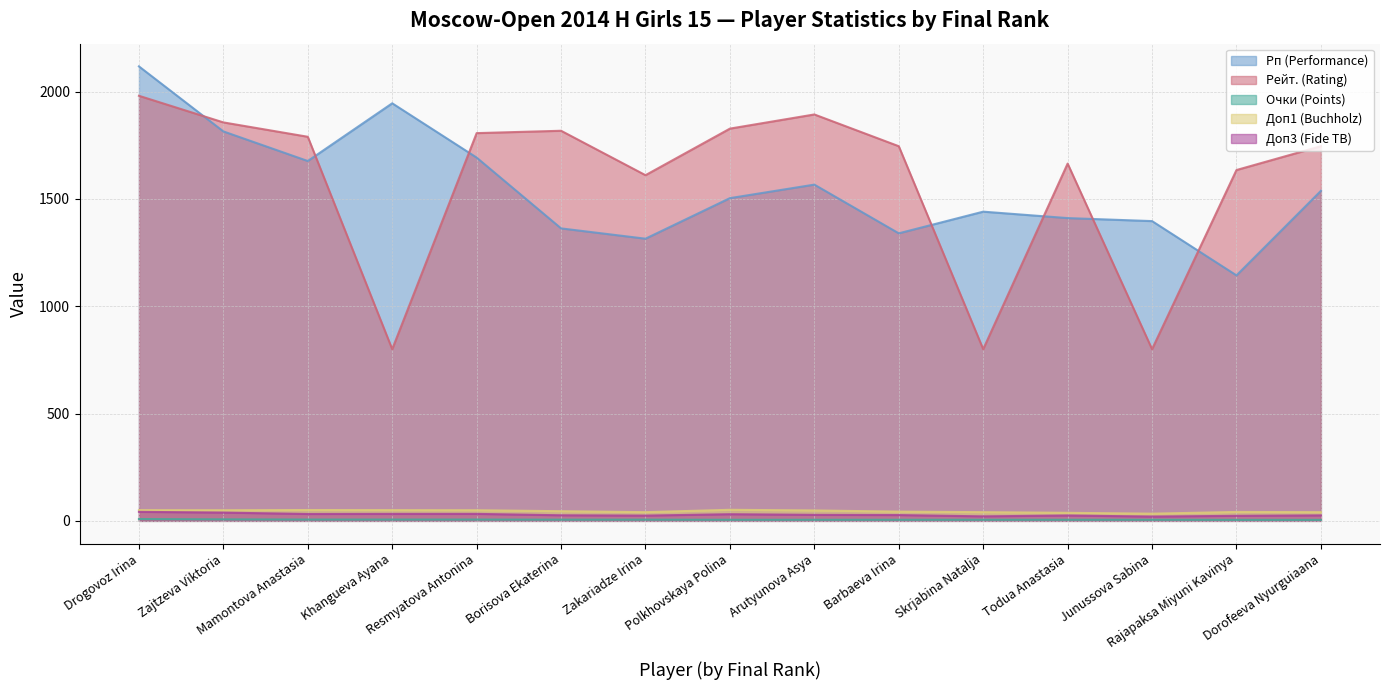

Which series has the widest spread of values?

Рейт. (Rating)